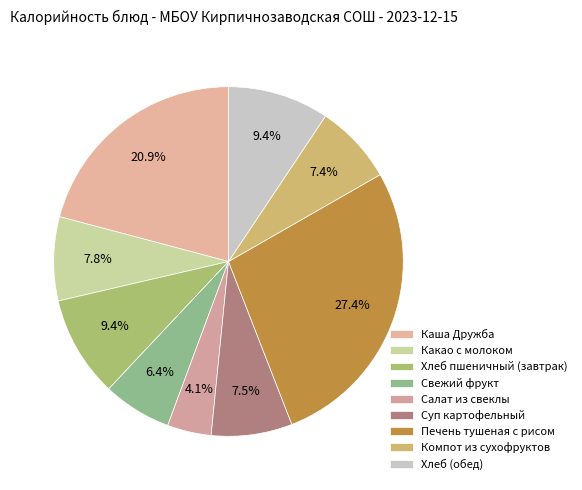

The Хлеб (обед) slice represents 9% of the pie. True or false?

True